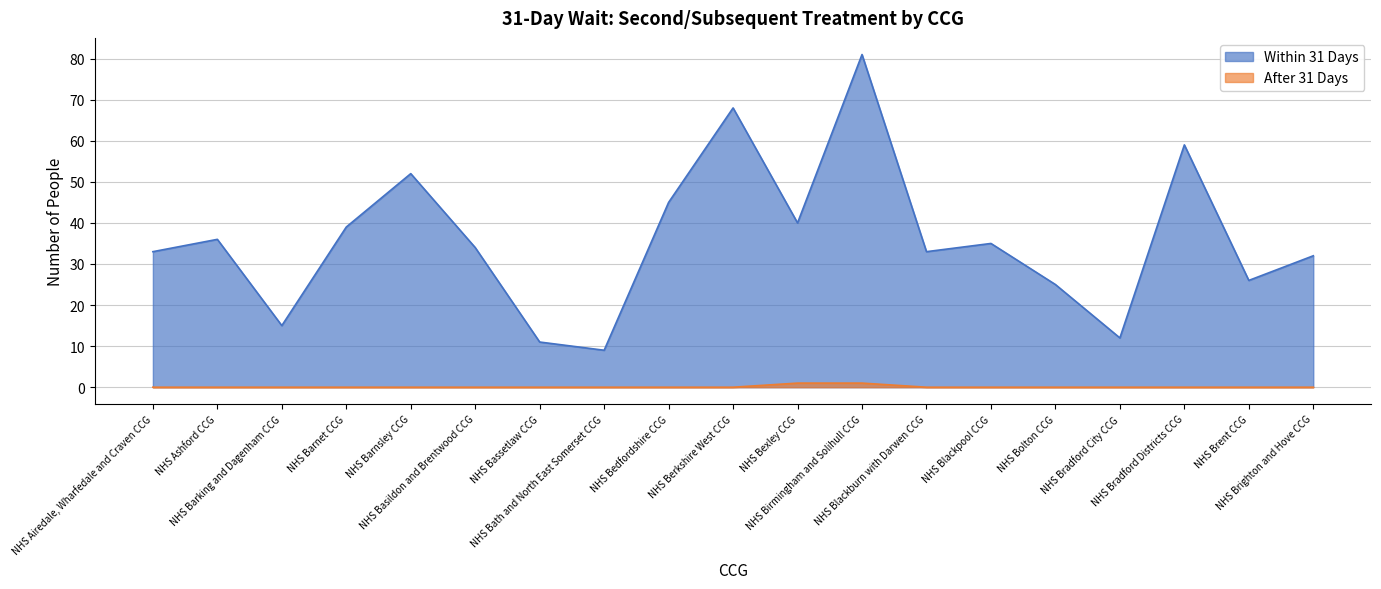

True or false: After 31 Days has a value of 0 at NHS Ashford CCG.

False